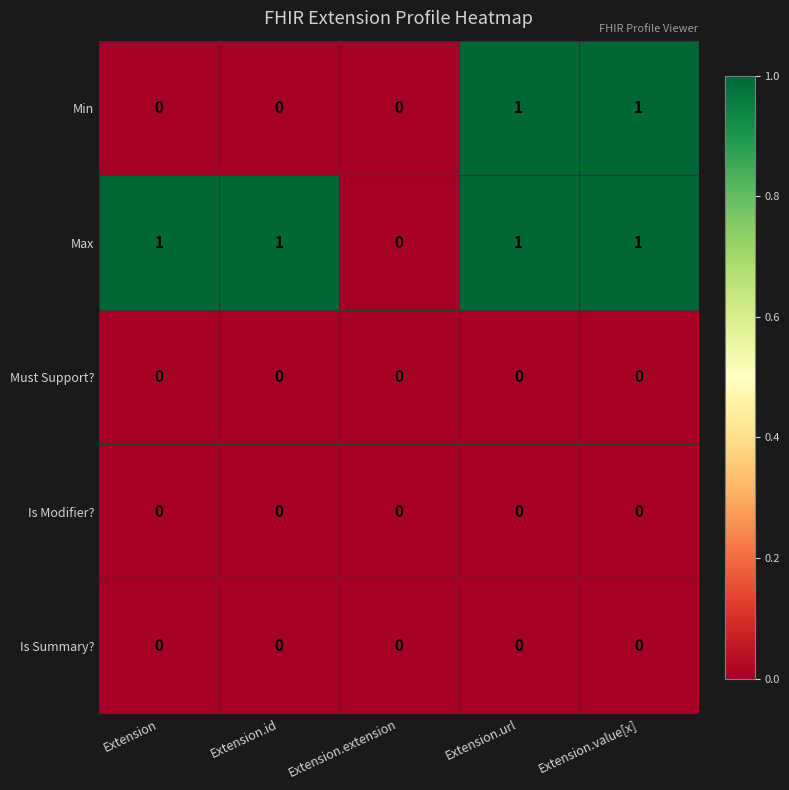

Count the Max values in the range 1 to 2.

4